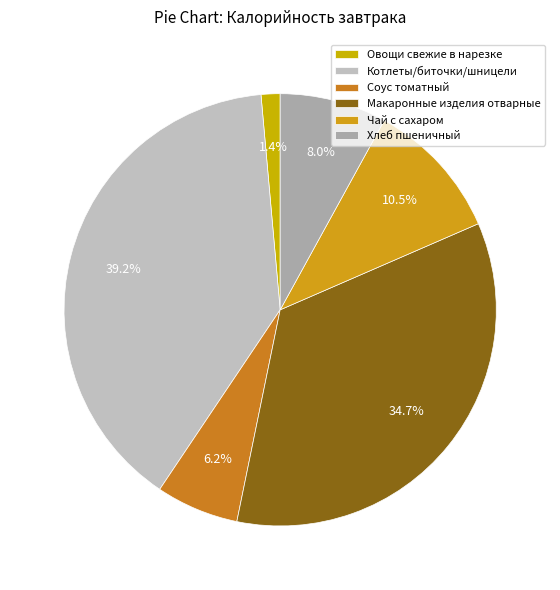

Rank the categories by value from highest to lowest.

Котлеты/биточки/шницели, Макаронные изделия отварные, Чай с сахаром, Хлеб пшеничный, Соус томатный, Овощи свежие в нарезке